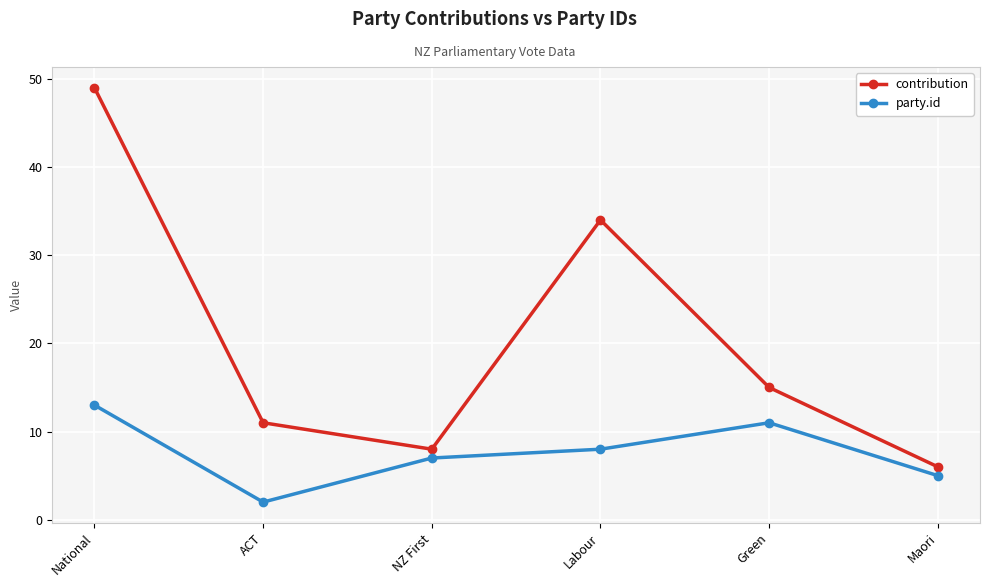

What is the difference between the party.id values at Green and Maori?

6